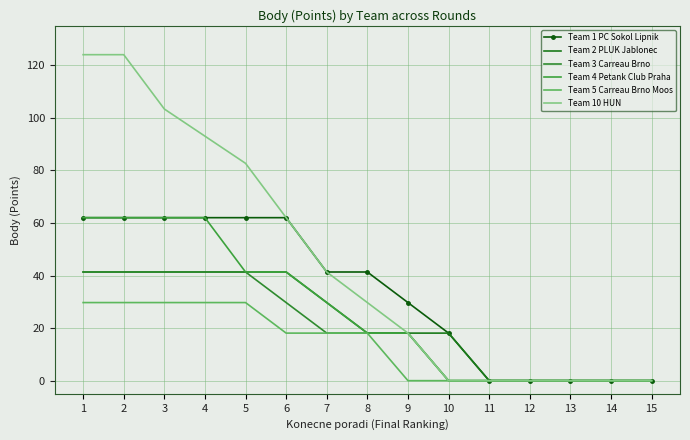

How many values in the Team 1 PC Sokol Lipnik series exceed 41?

8